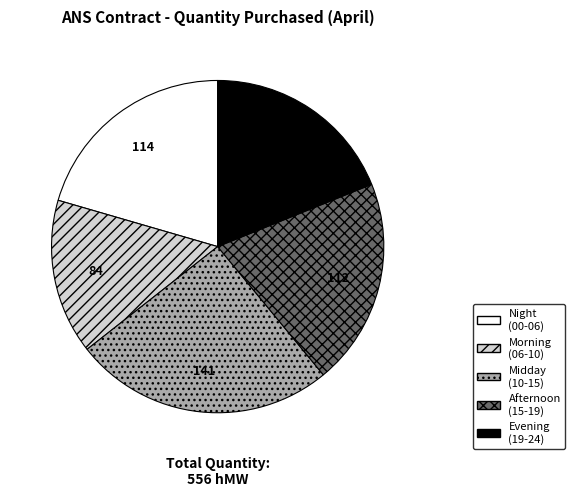

Does any single category account for the majority?

No